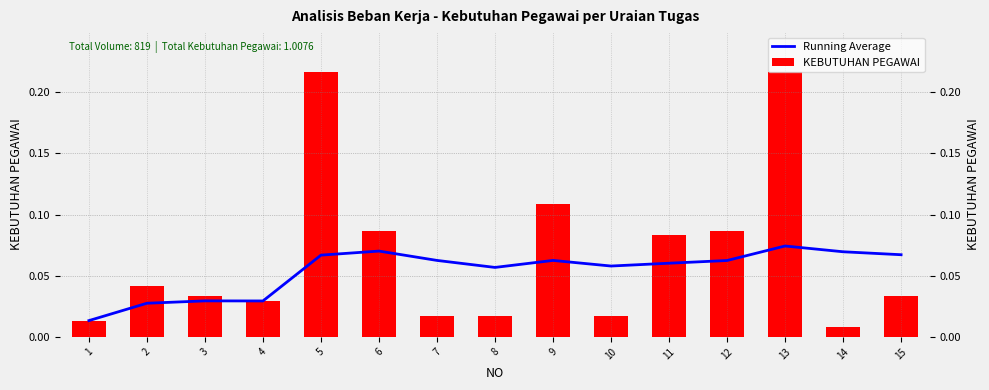

Between 2 and 13, which is larger?

13